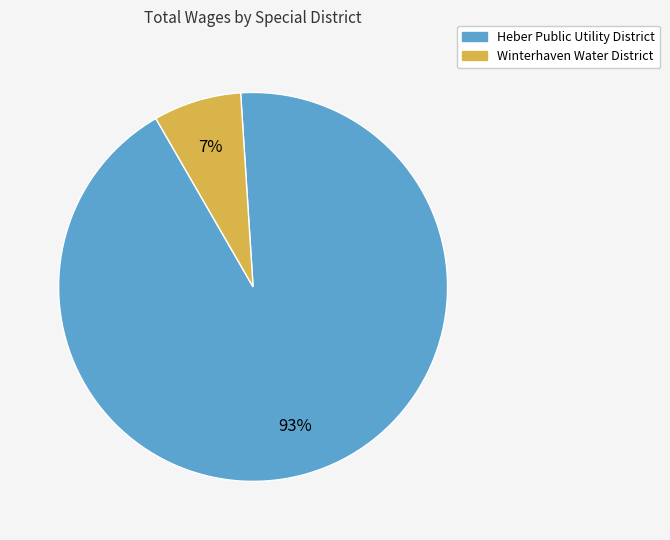

Does any single category account for the majority?

Yes